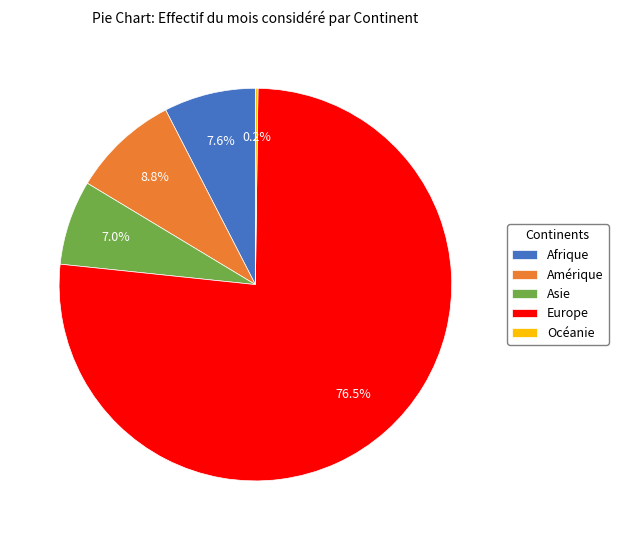

Is there any slice that represents more than half of the pie?

Yes